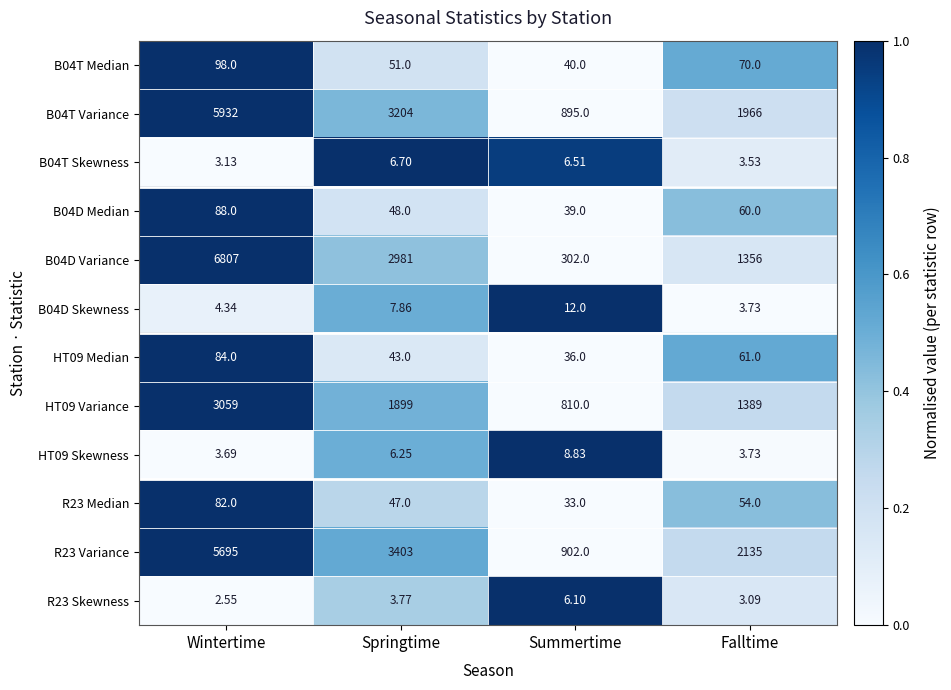

List the labels in order of B04D Skewness value, smallest first.

Falltime, Wintertime, Springtime, Summertime